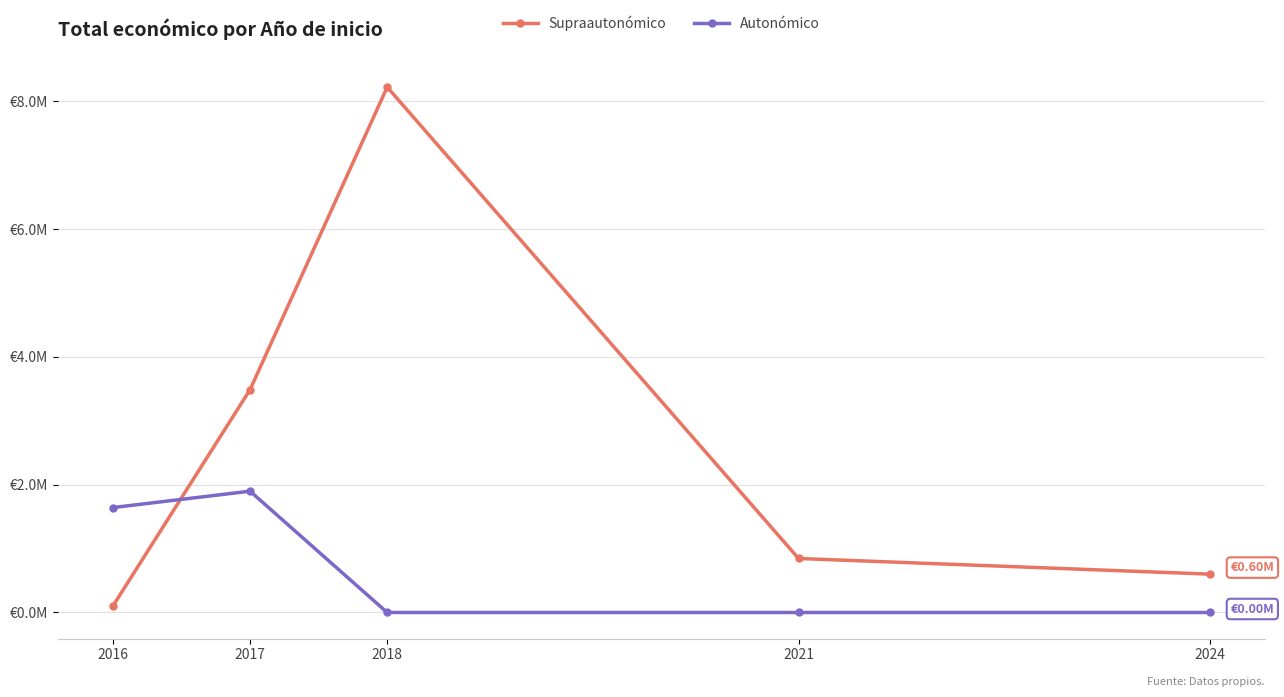

What is the difference between the second highest and minimum values in the Autonómico series?

1641838